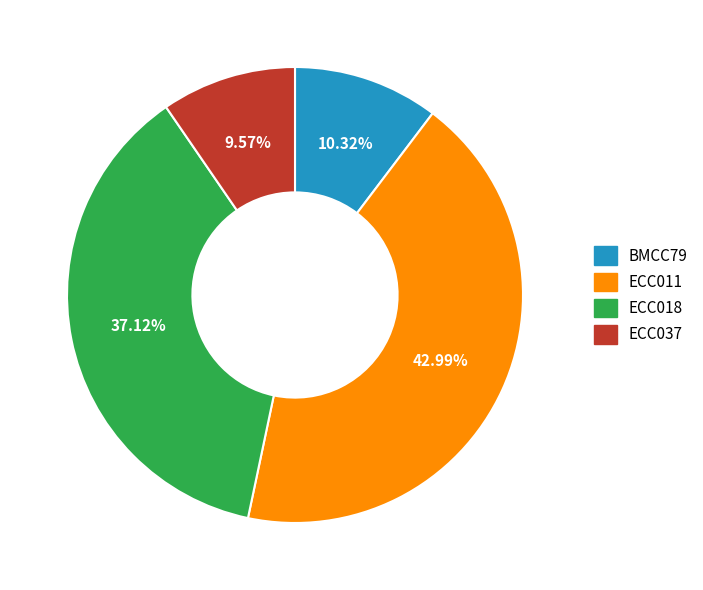

What percentage is the ECC037 slice, to the nearest percent?

10%